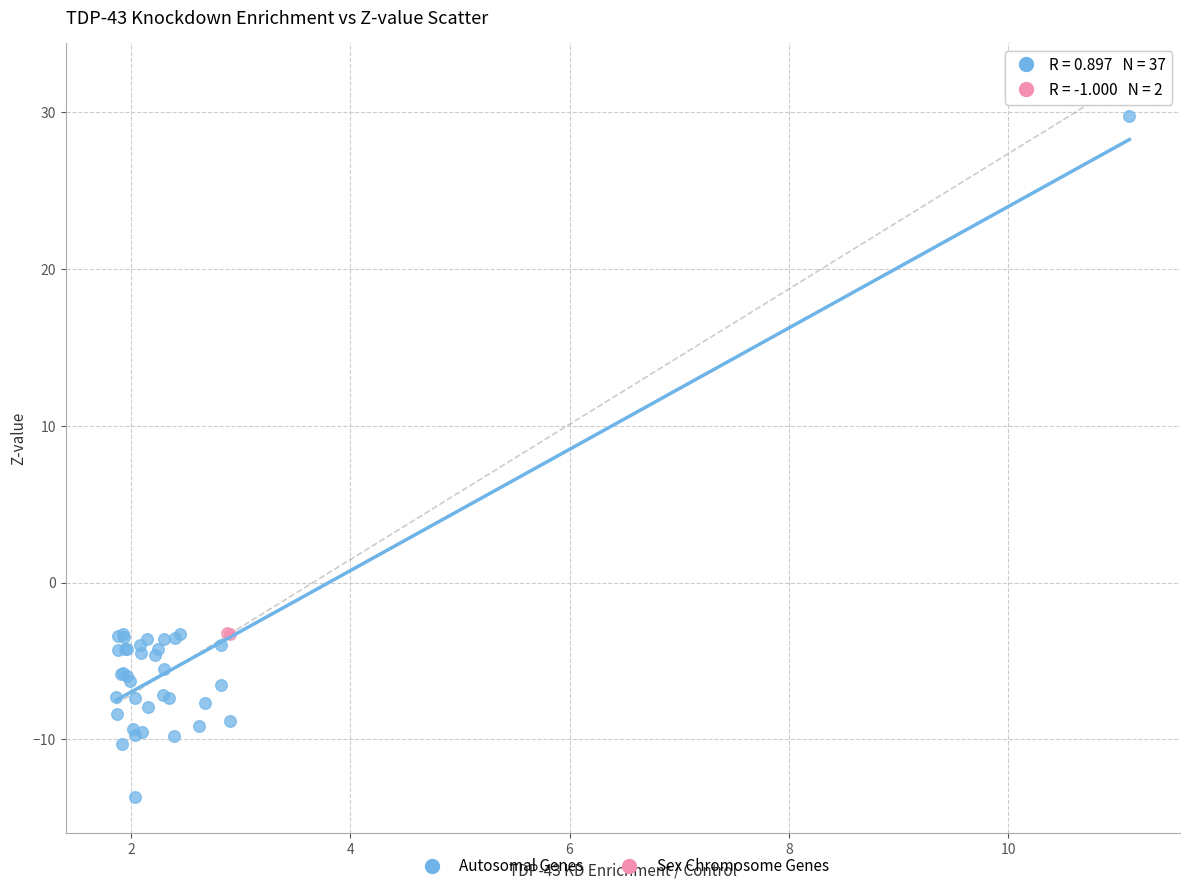

What are all the series names shown in the legend?

Autosomal Genes, Sex Chromosome Genes